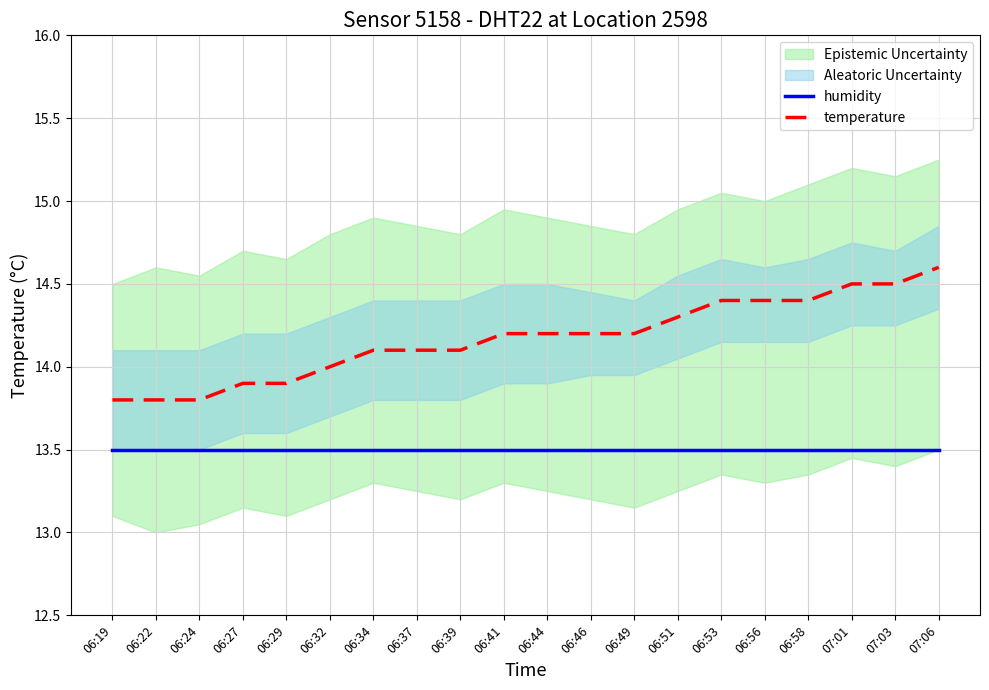

Which series has the largest range (max minus min)?

temperature